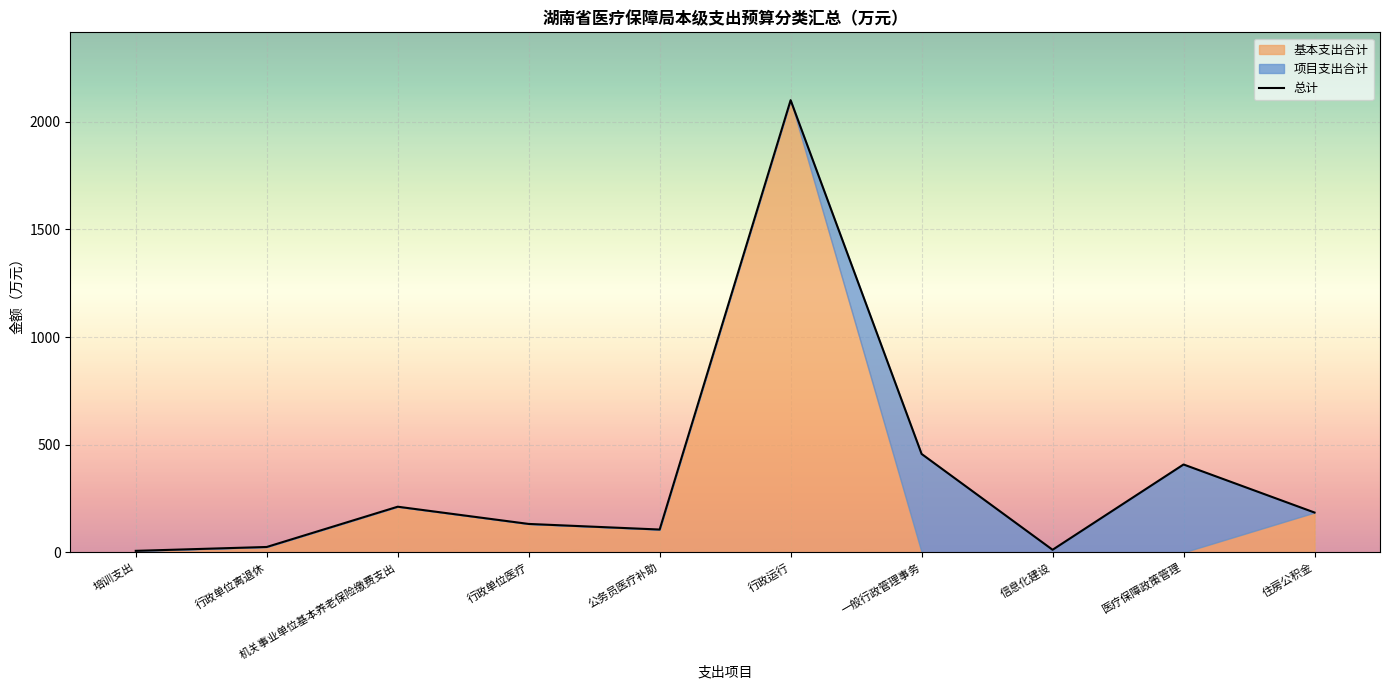

Approximately how many times larger is the value at 行政单位医疗 compared to 一般行政管理事务?

0.3